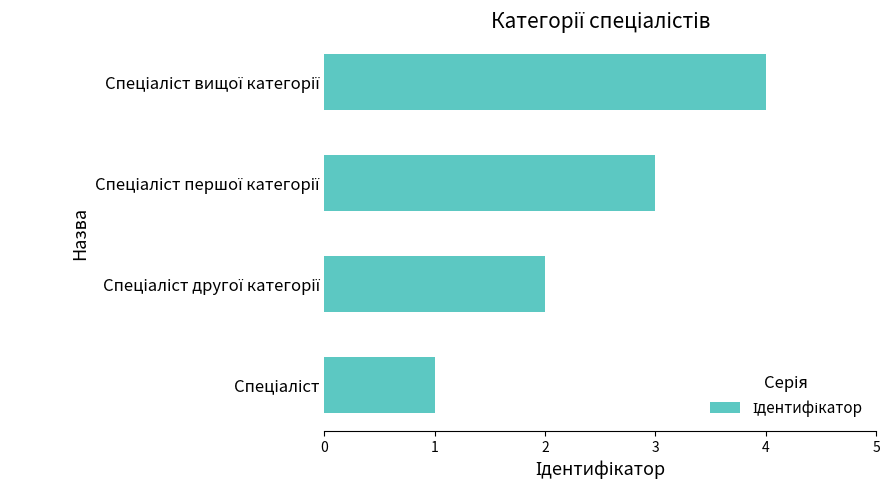

What is the sum of all values?

10